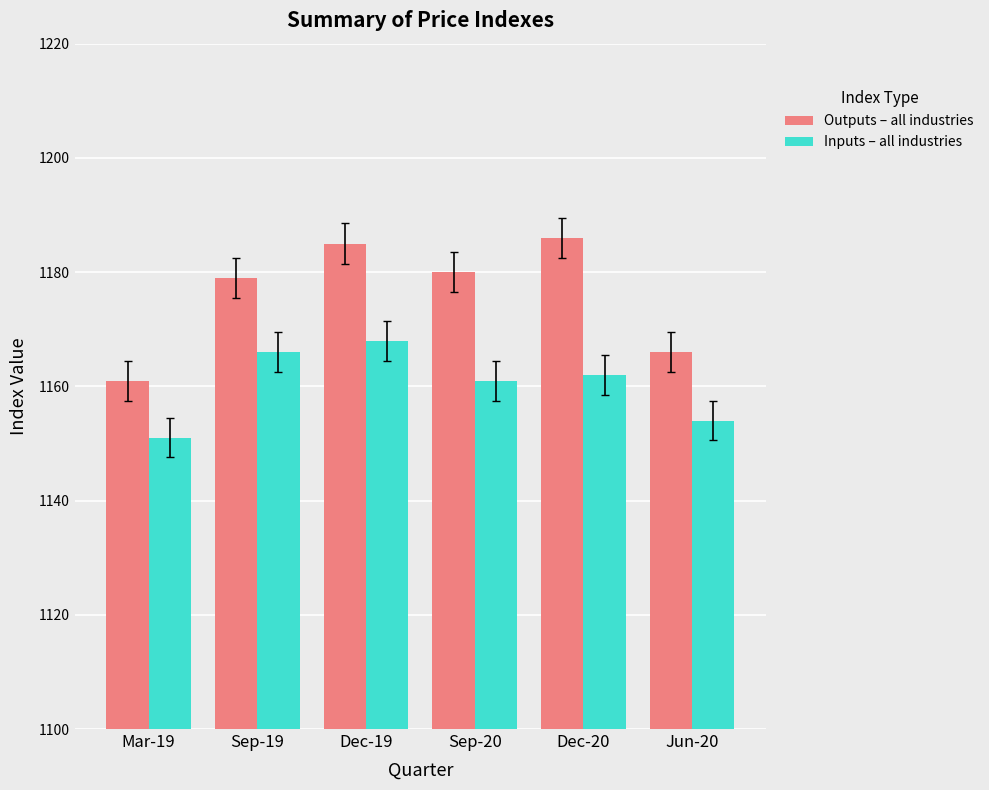

At which label does Outputs – all industries reach its peak?

Dec-20